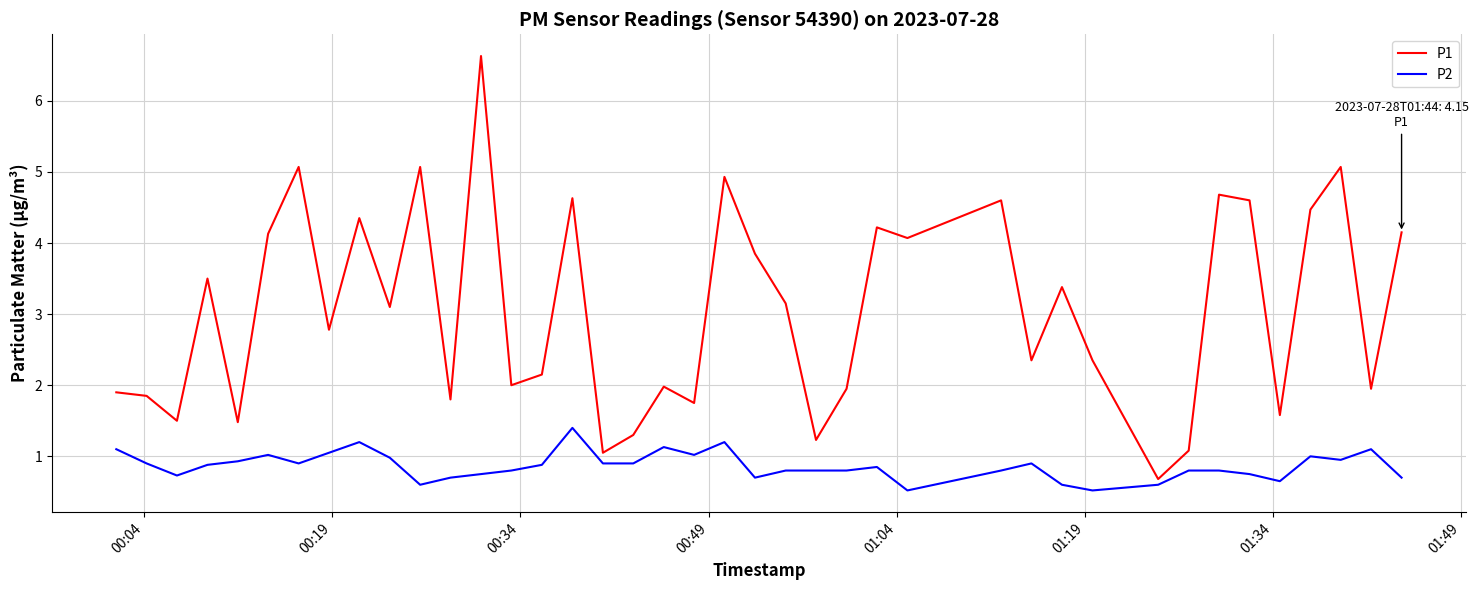

What is the minimum value for P1?

0.7